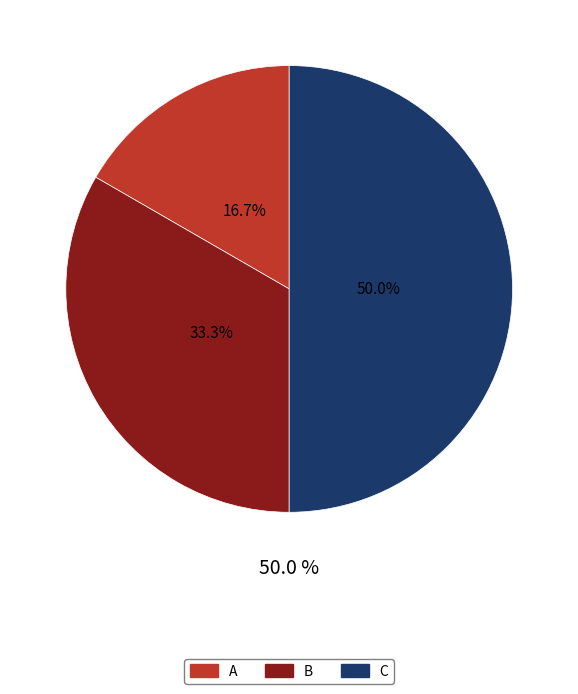

True or false: A accounts for 6% of the total.

False